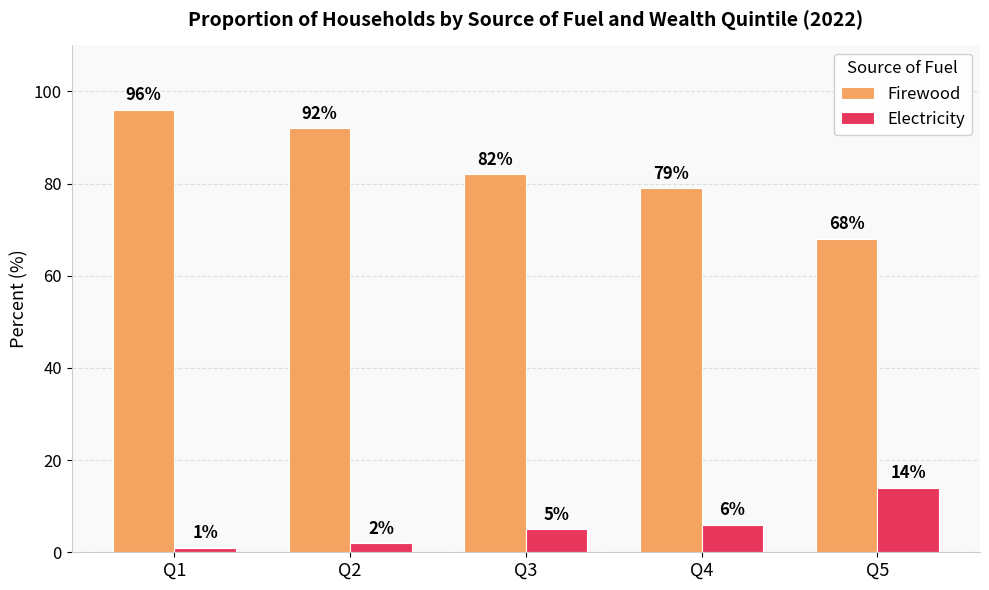

What is the minimum value for Electricity?

1